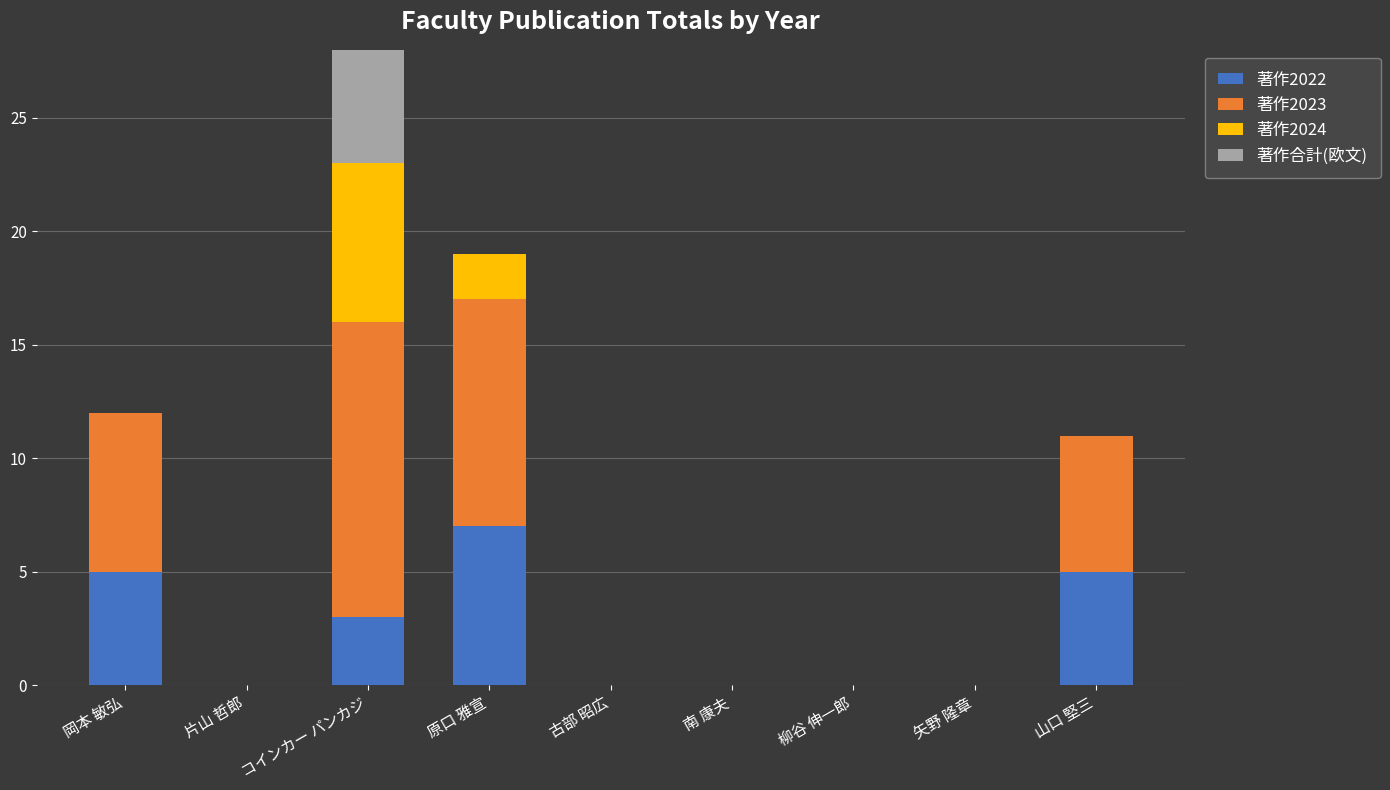

What is the label of the 7th bar from the right?

コインカー パンカジ